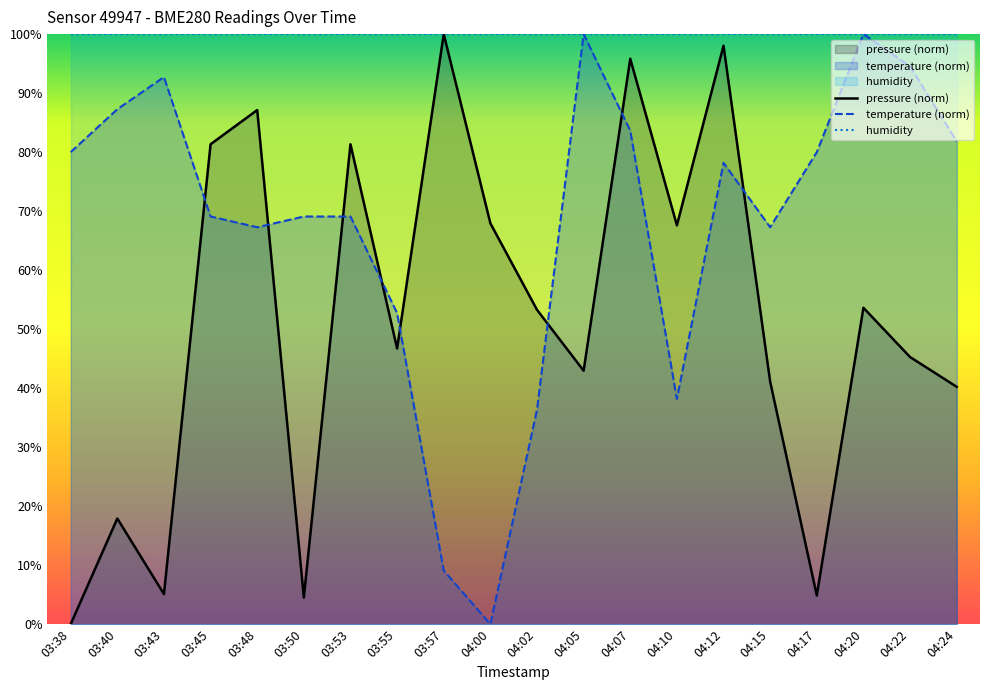

Which series has the widest spread of values?

pressure